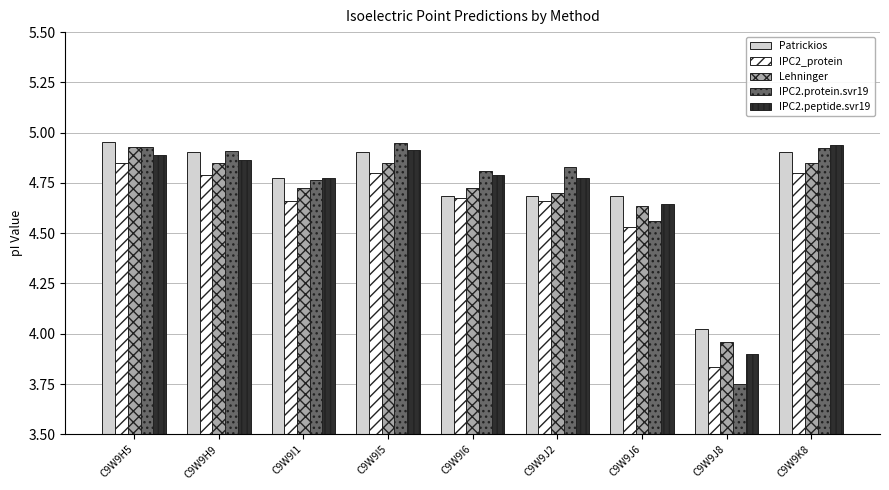

Is it true that Lehninger equals 4.9 at C9W9I5?

True